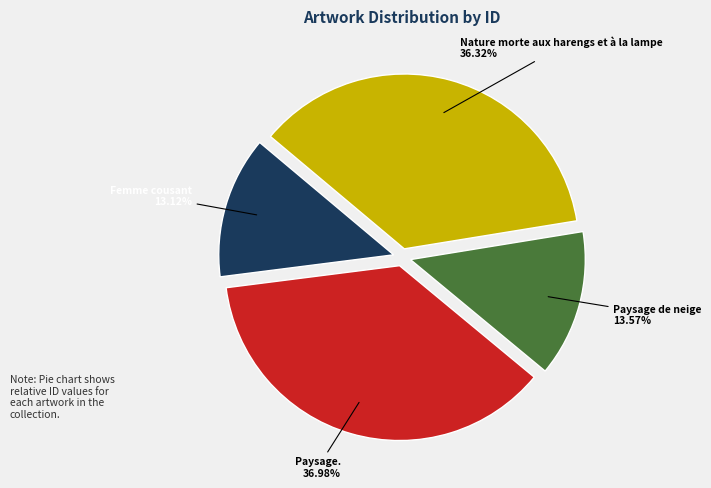

Does any single category account for the majority?

No